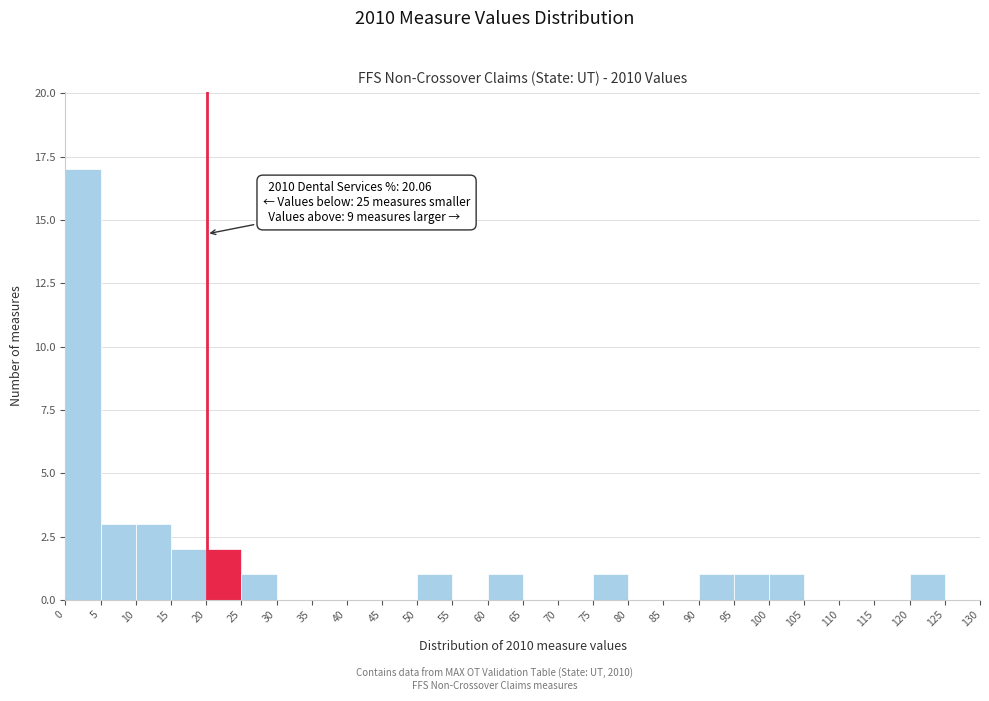

Which range on the x-axis has the tallest bar?

0 to 5